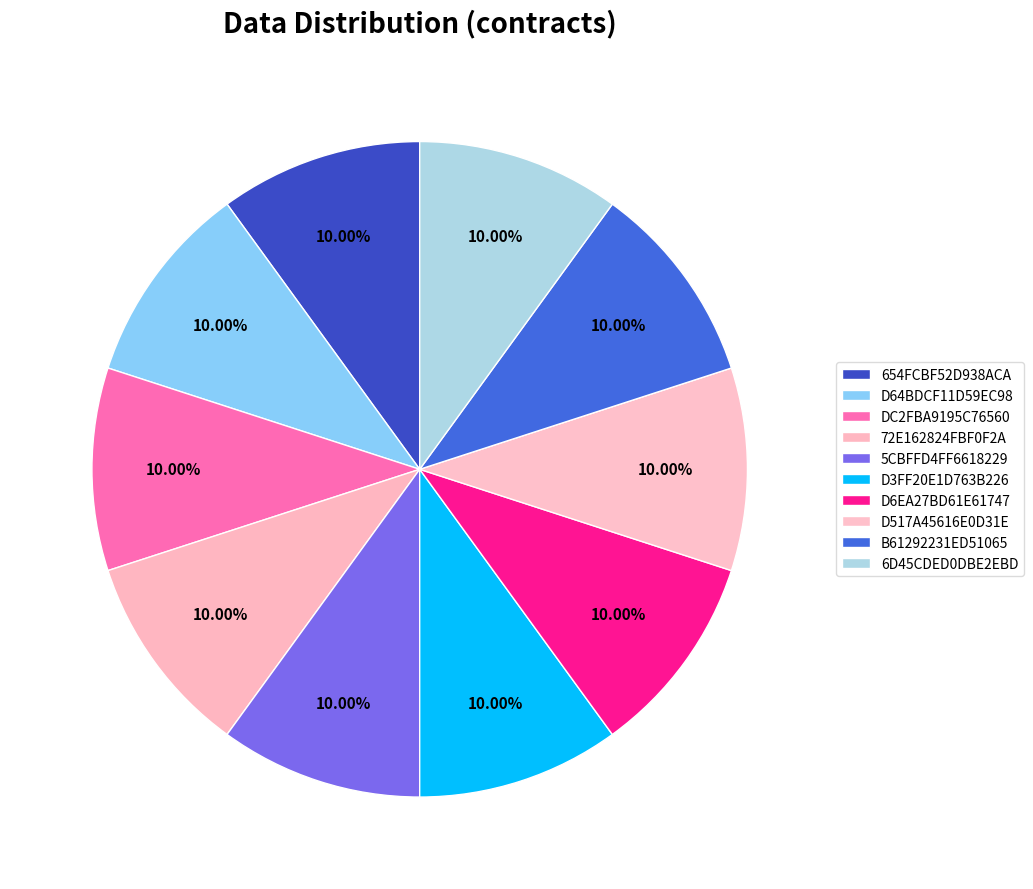

To the nearest percent, what is the average slice percentage?

10%